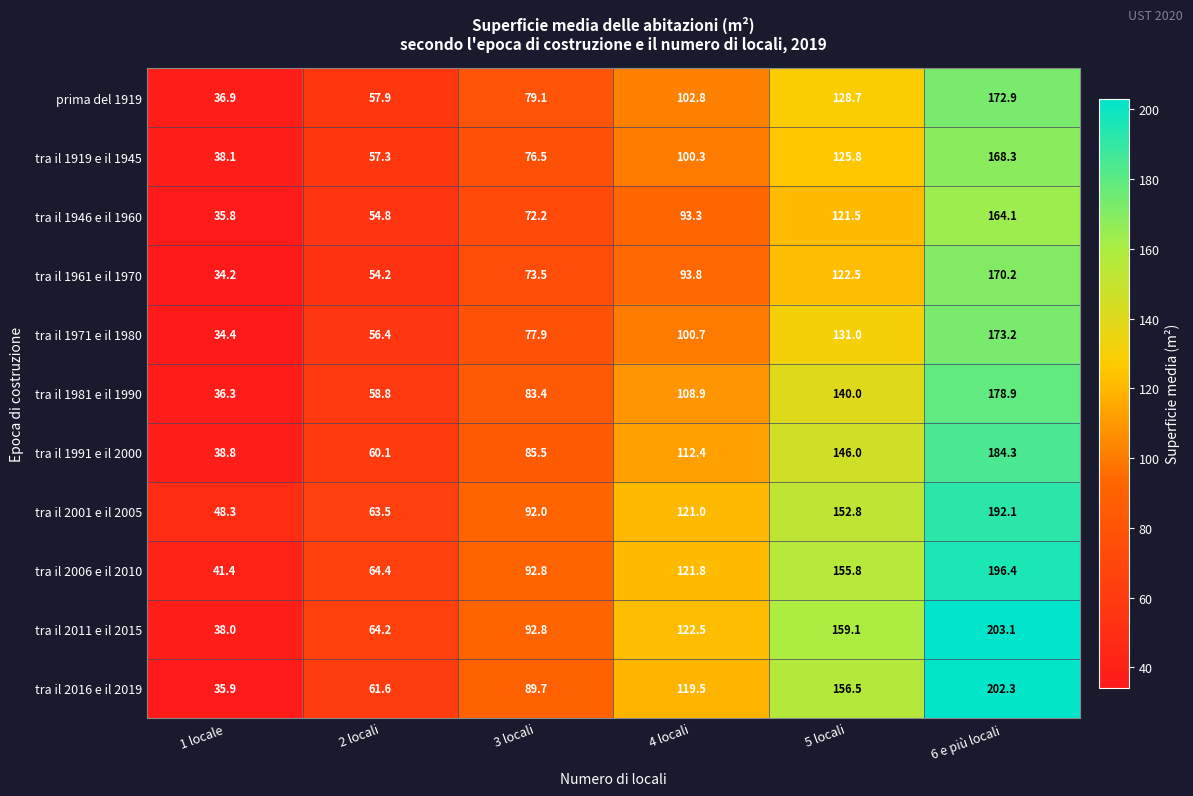

What is the difference between the highest and lowest values at 1 locale?

14.1